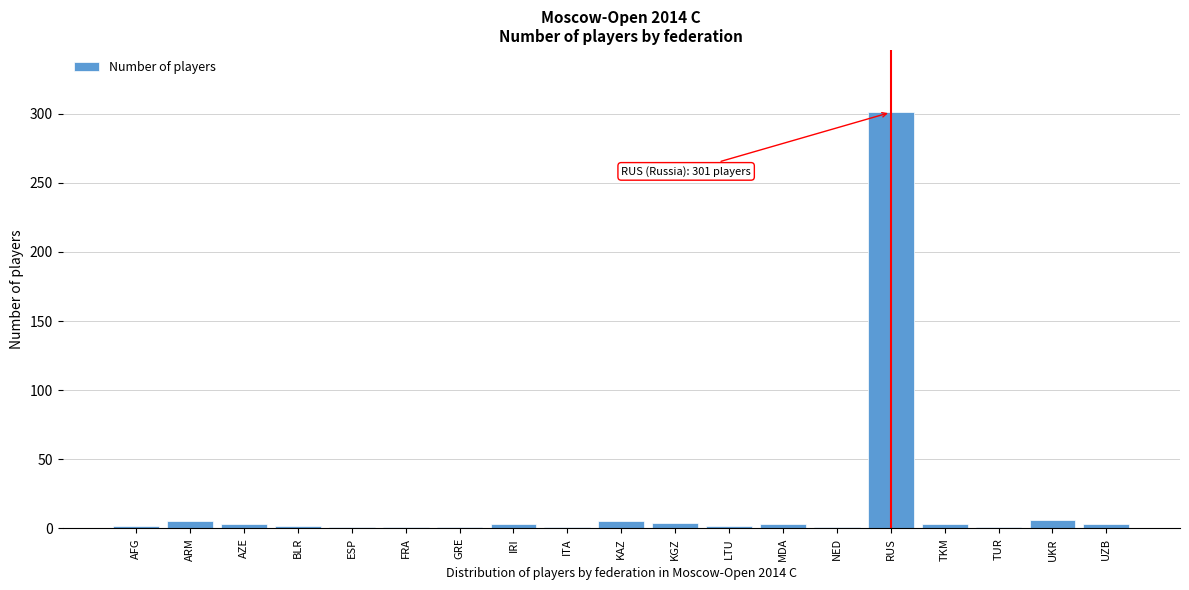

Which has a higher value, BLR or RUS?

RUS